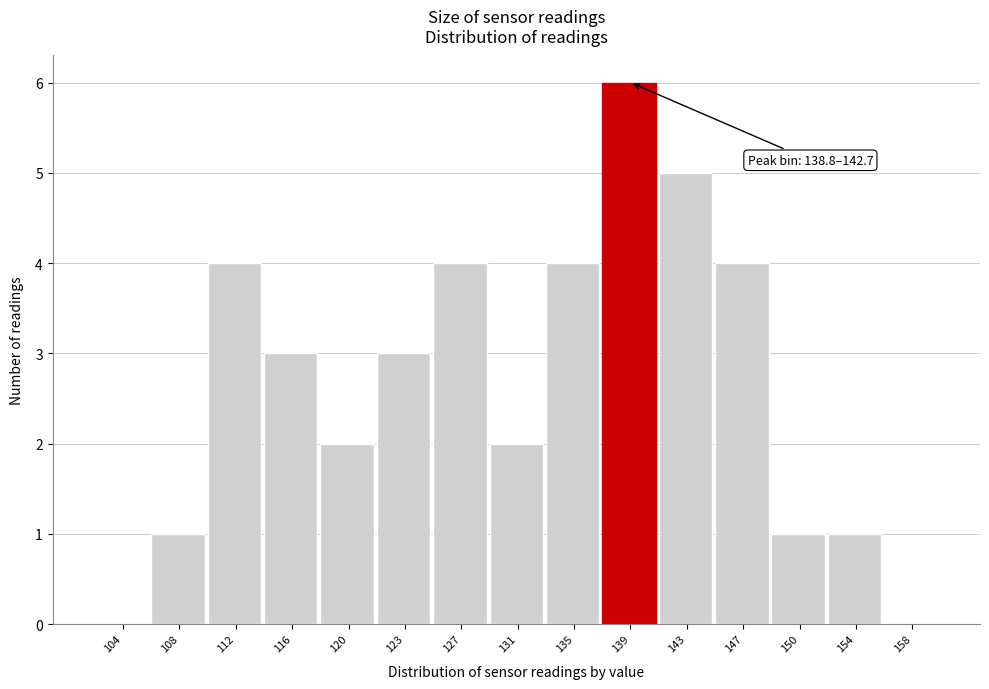

Reading left to right, what are all the values shown in this chart?

104=0	108=1	112=4	116=3	120=2	123=3	127=4	131=2	135=4	139=6	143=5	147=4	150=1	154=1	158=0